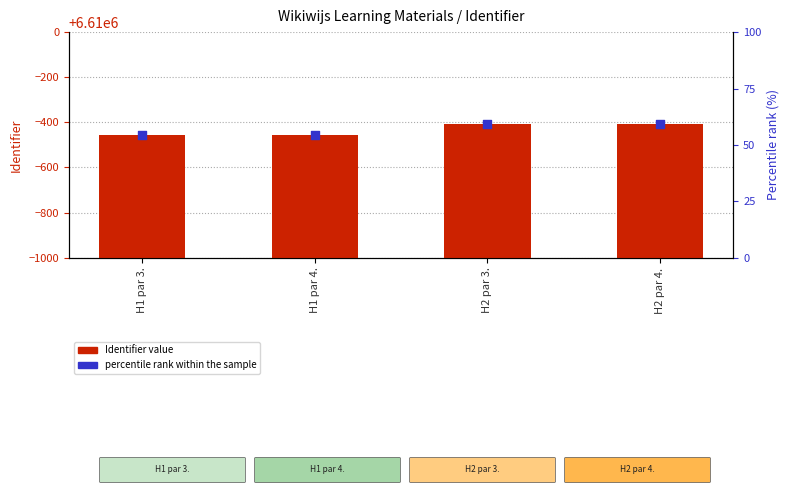

At how many categories does at least one series exceed 6609582?

2